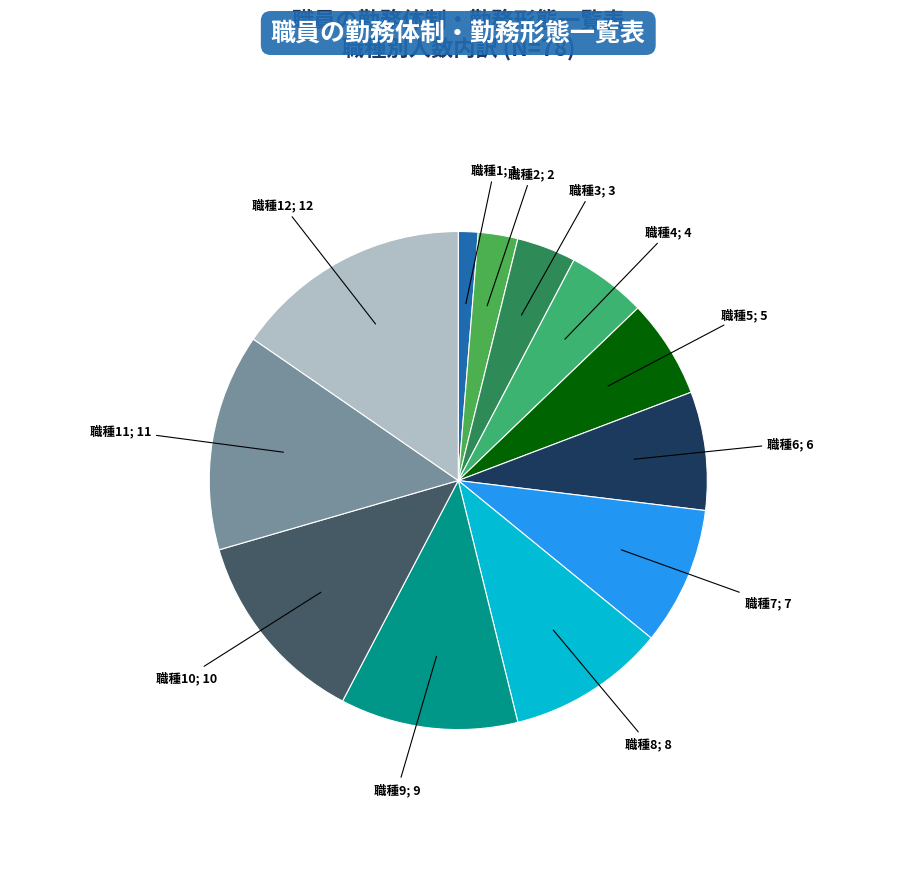

Count the number of slices in the pie.

12